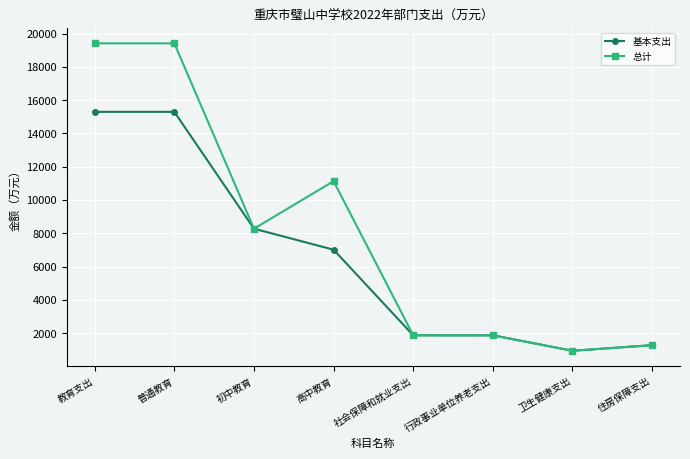

How many categories are shown in the chart?

8